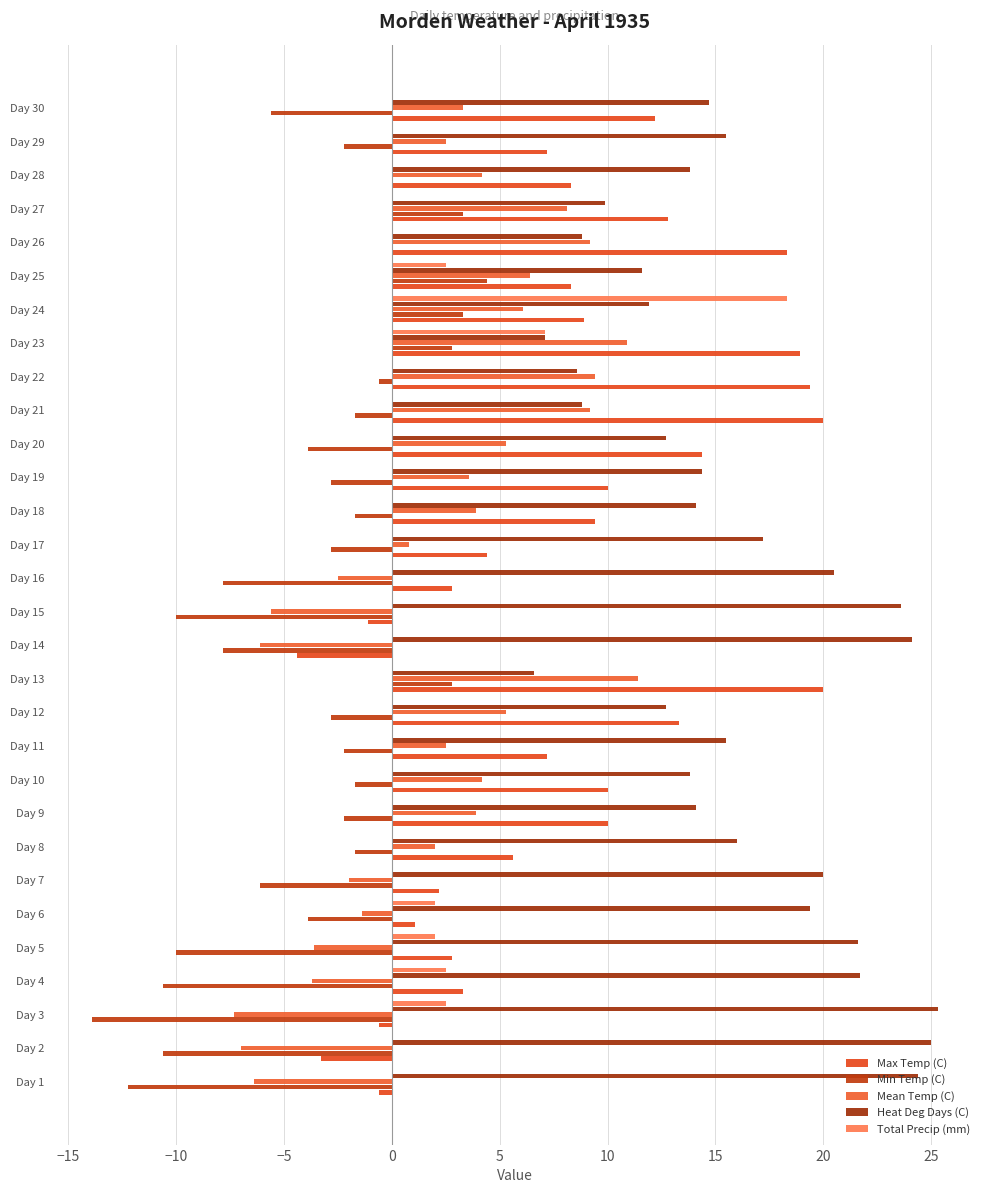

How many distinct data groups are displayed?

5